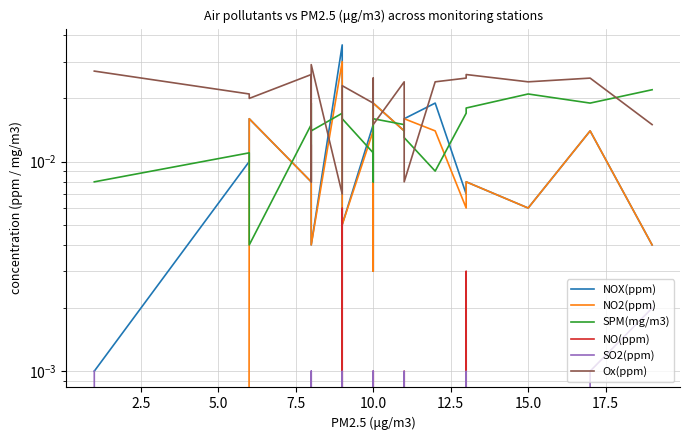

True or false: SO2(ppm) and SPM(mg/m3) intersect in this chart.

False